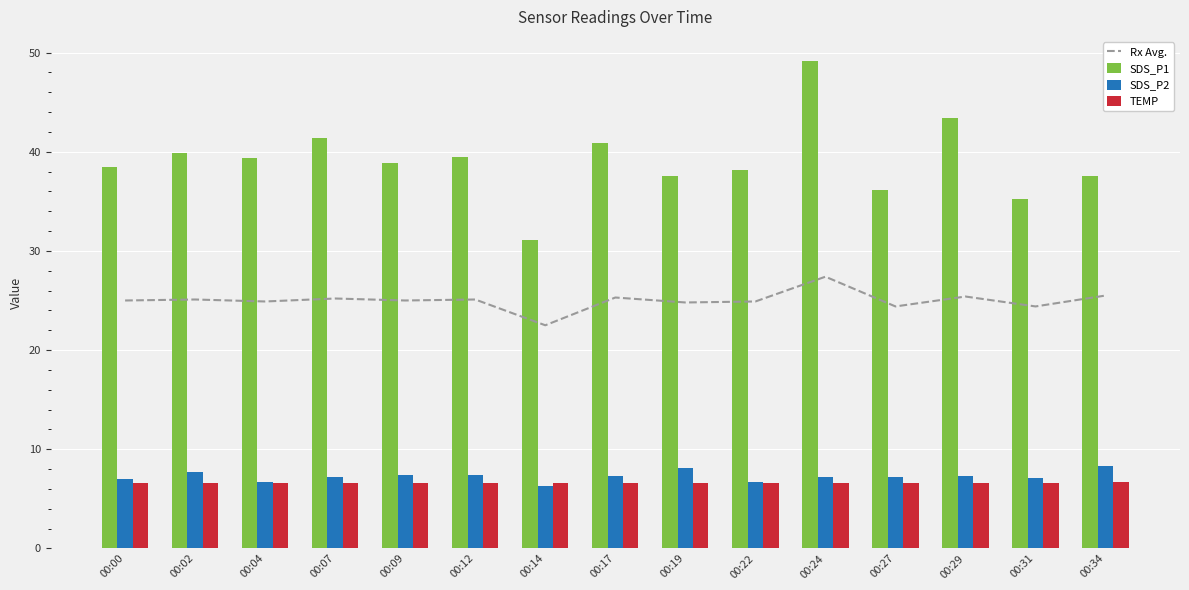

Which category has the lowest value in the Rx Avg. series?

00:14